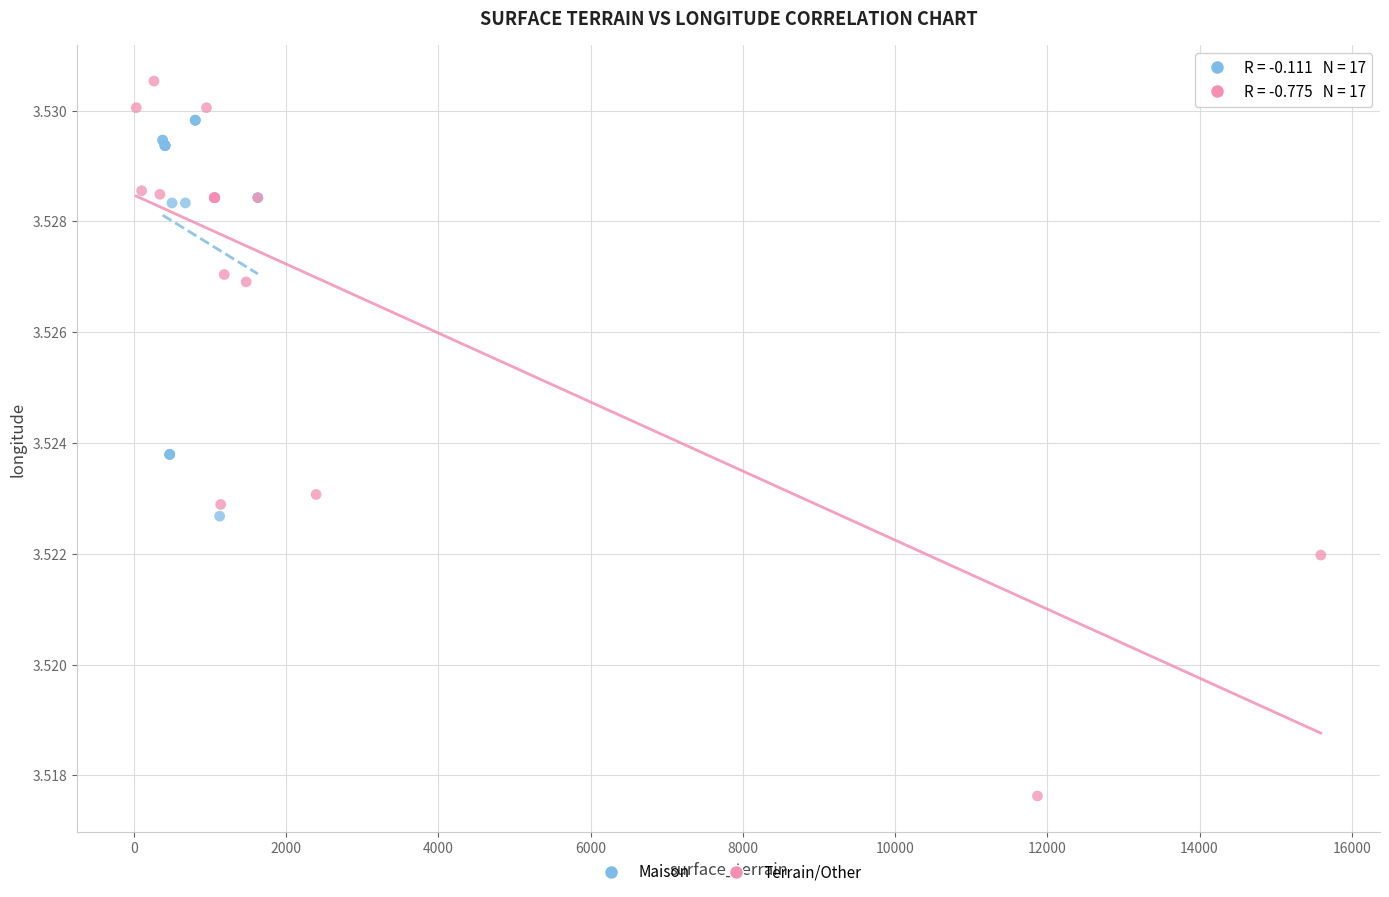

Which series contains the lowest Y value?

Terrain/Other